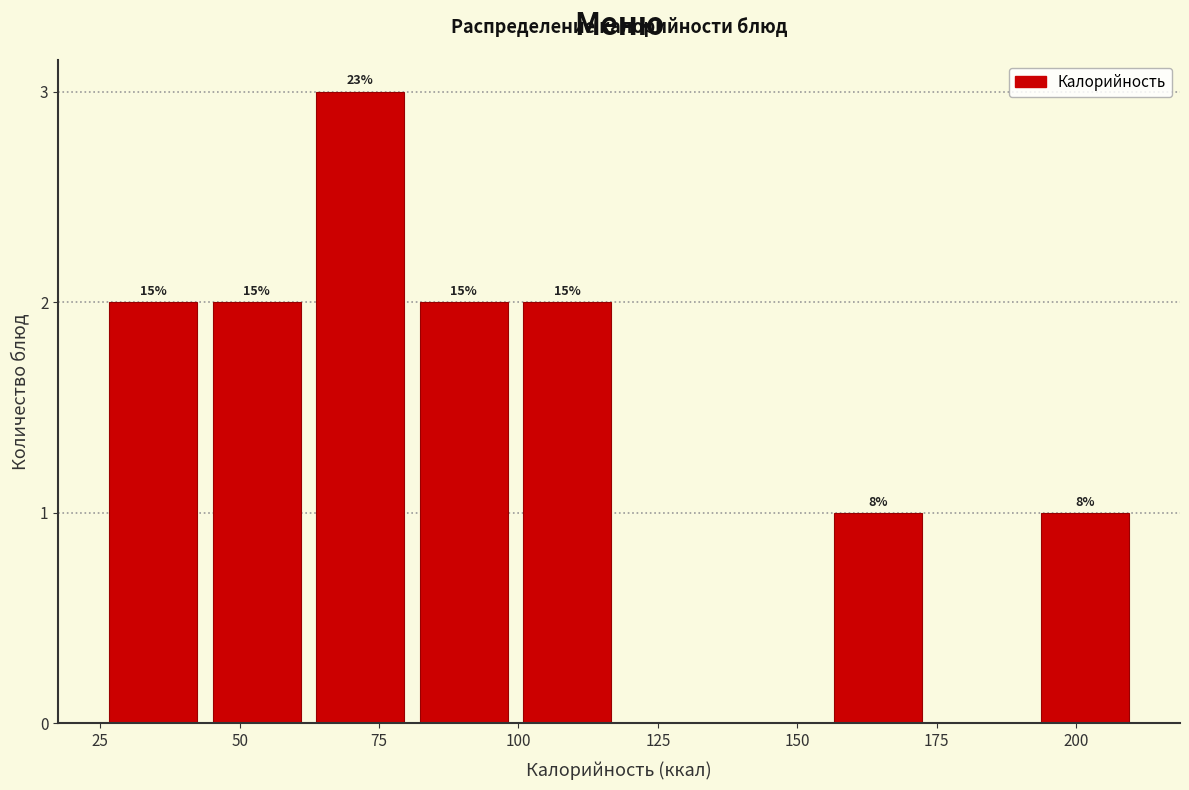

Around what value on the x-axis is the tallest bar? Give the approximate position of its centre, as read against the axis.

70